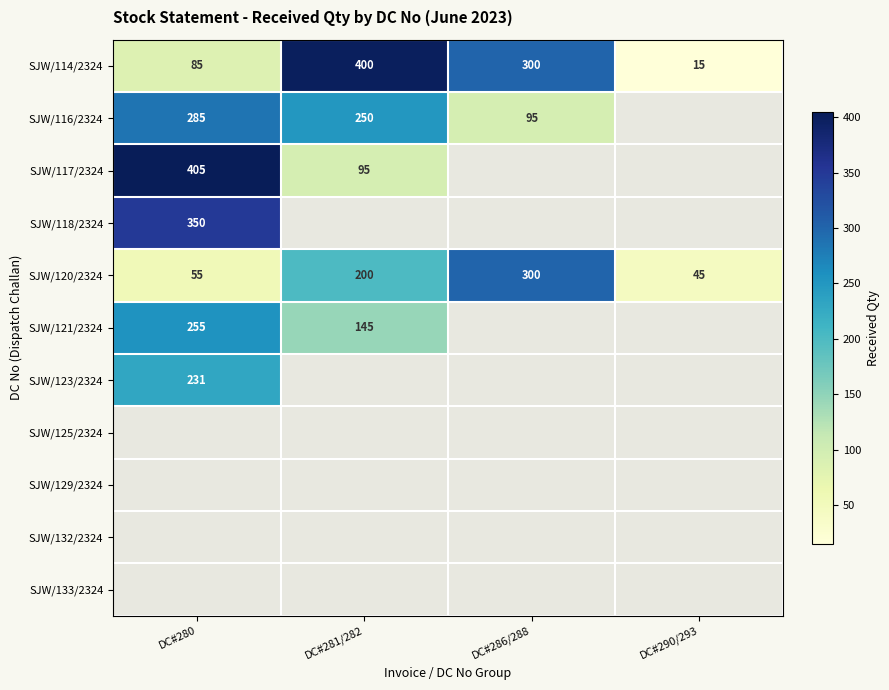

What is the sum of the SJW/114/2324 values at DC#280 and DC#286/288?

385